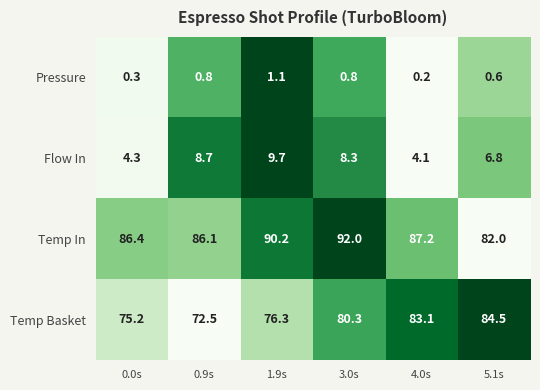

Reading left to right, transcribe all the data shown in this chart.

Pressure: 0.3	0.8	1.1	0.8	0.2	0.6
Flow In: 4.3	8.7	9.7	8.3	4.1	6.8
Temp In: 86.4	86.1	90.2	92.0	87.2	82.0
Temp Basket: 75.2	72.5	76.3	80.3	83.1	84.5